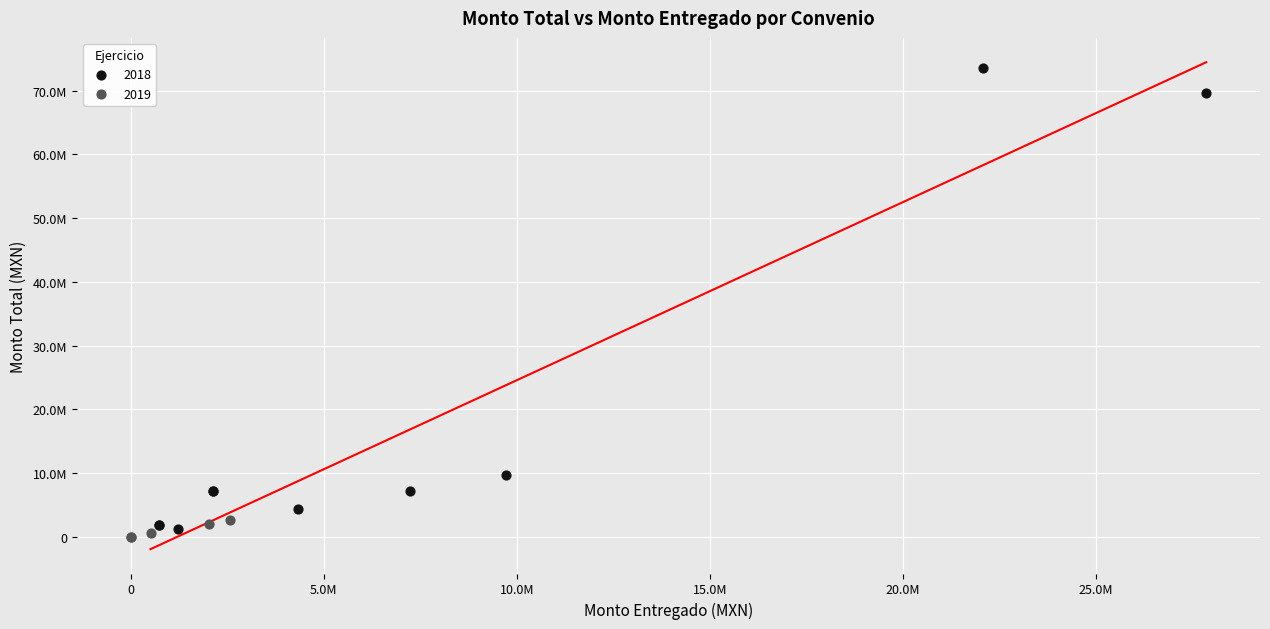

What are all the series names shown in the legend?

2018, 2019